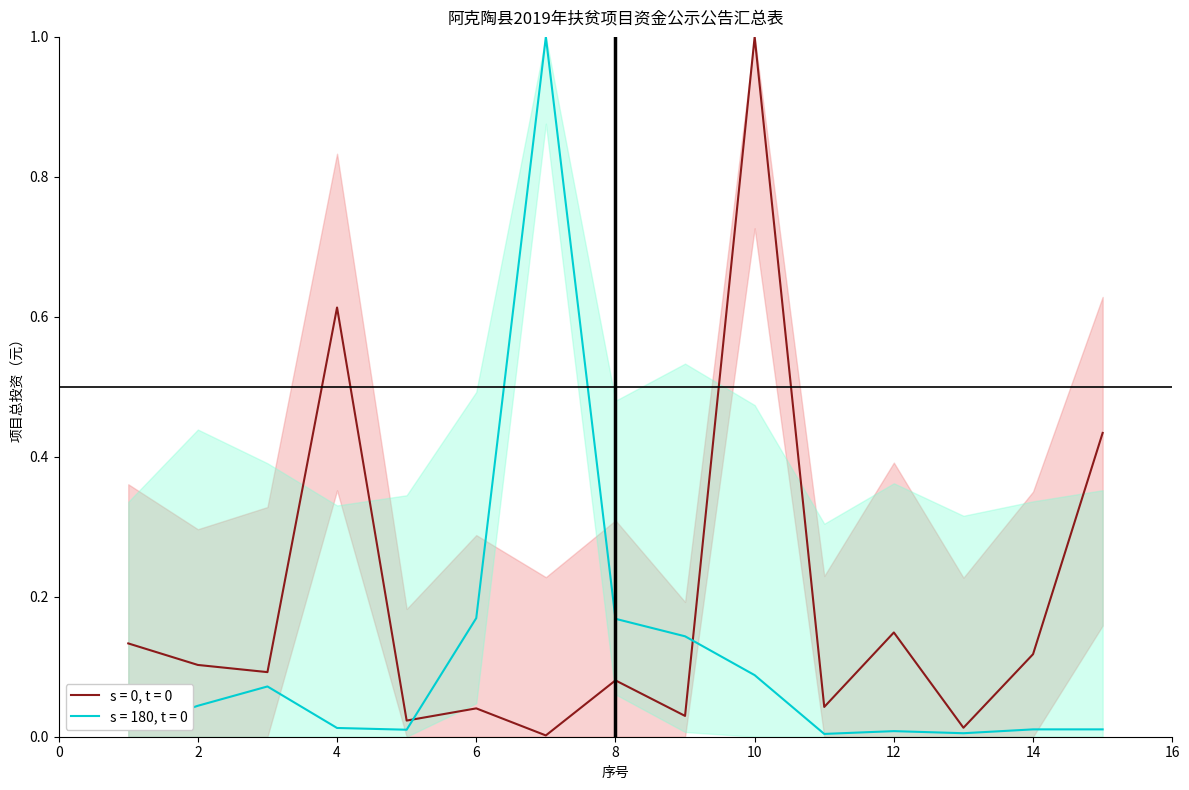

Rank the series at 5 from lowest to highest value.

s = 180, t = 0, s = 0, t = 0